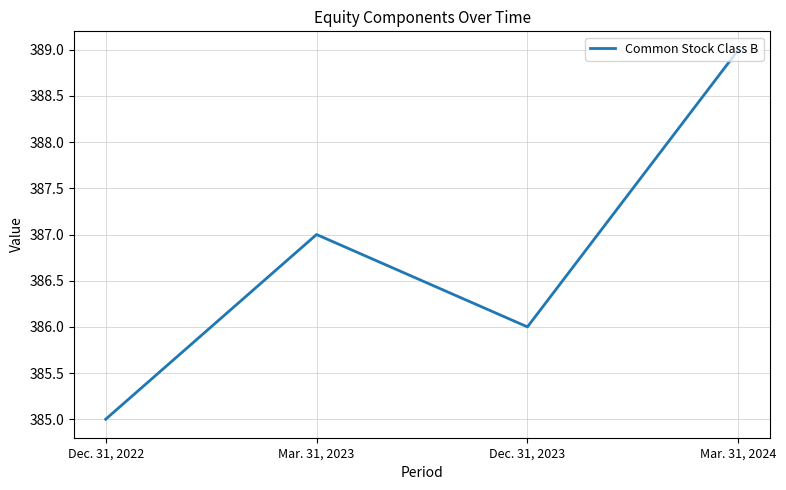

What is the sum of the values at Mar. 31, 2024 and Dec. 31, 2023?

775